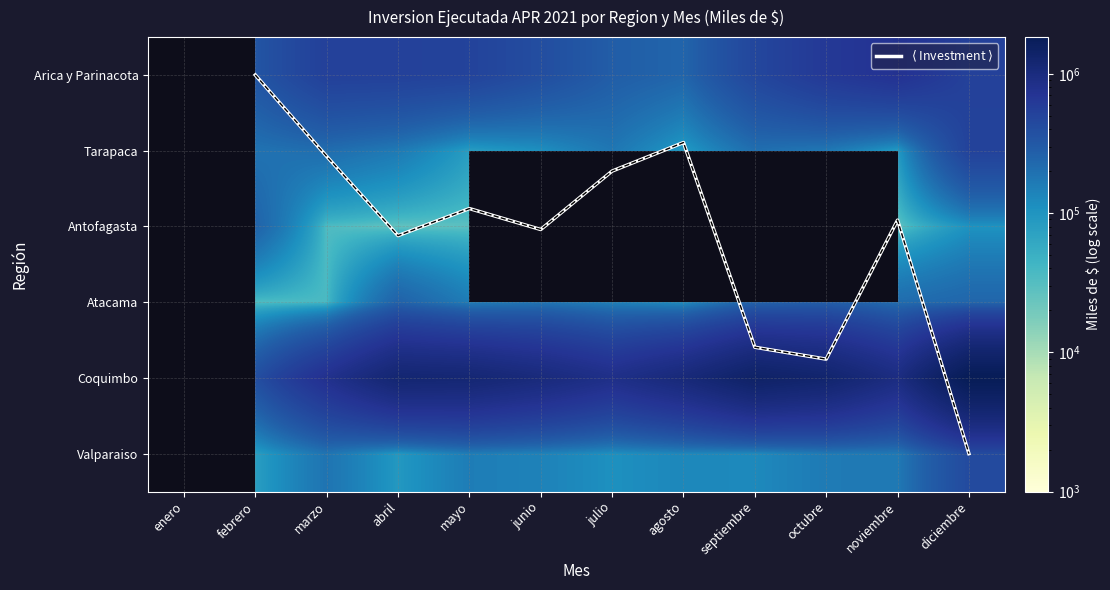

Which has a higher value, julio or mayo?

mayo